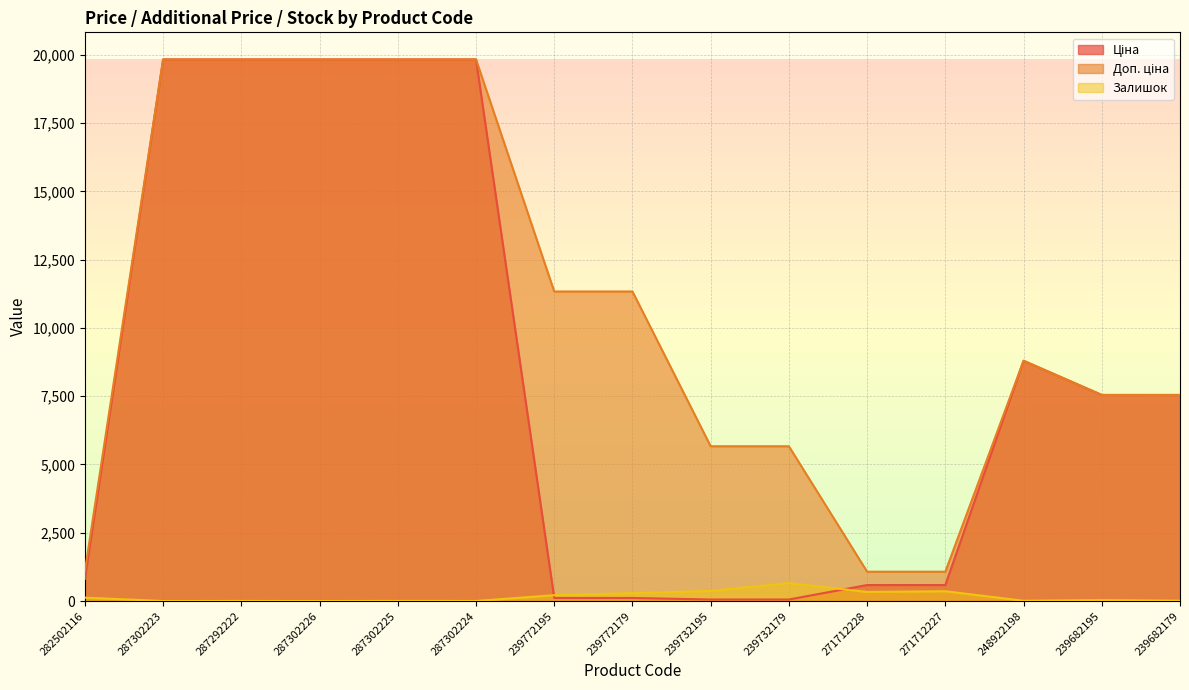

At which label does Залишок first exceed 38?

282502116